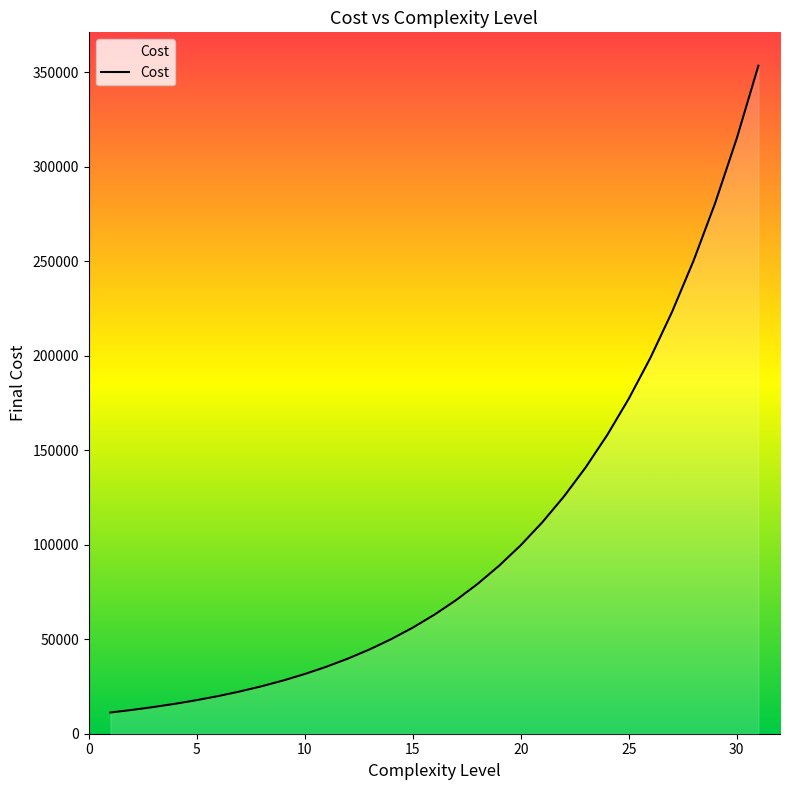

What is the difference between the maximum and minimum values?

342175.8